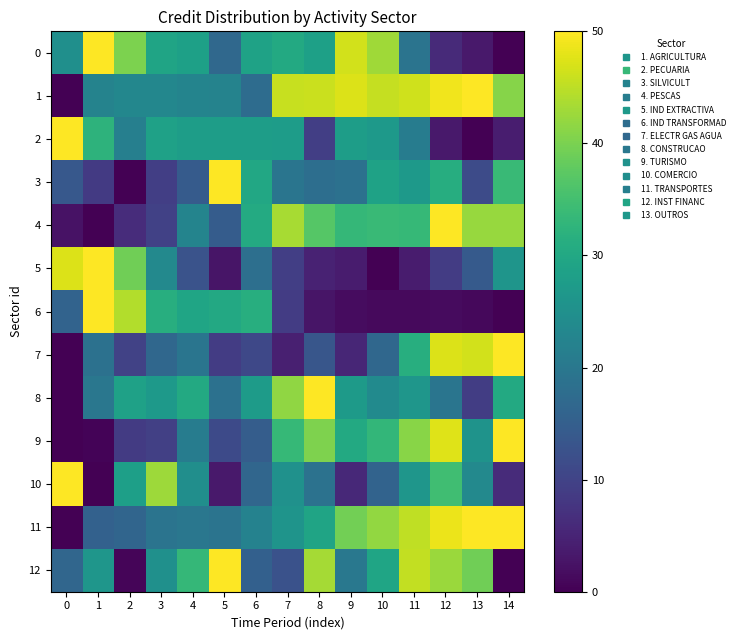

At which category is the sum across all series the highest?

12